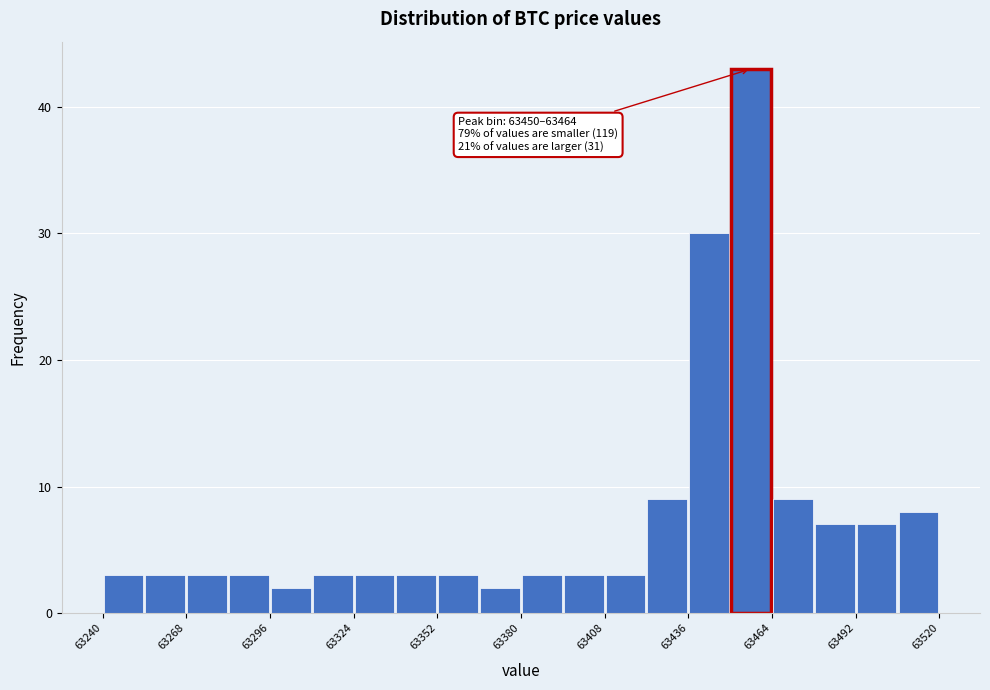

Read against the x-axis, roughly where is the centre of the tallest bar?

63455